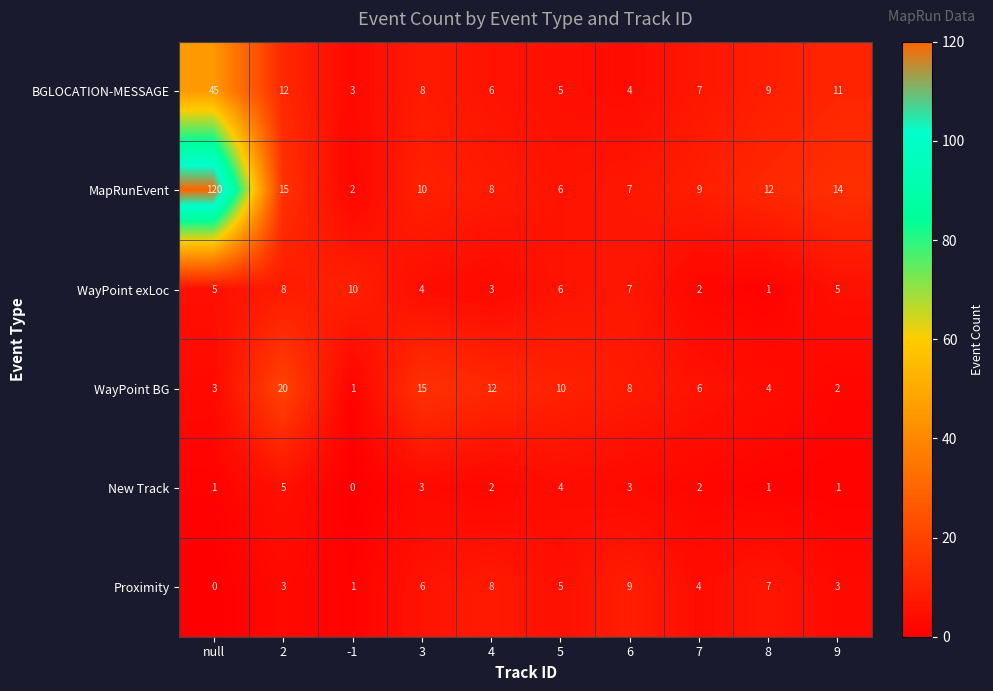

Where is Proximity nearest to the value 4?

7